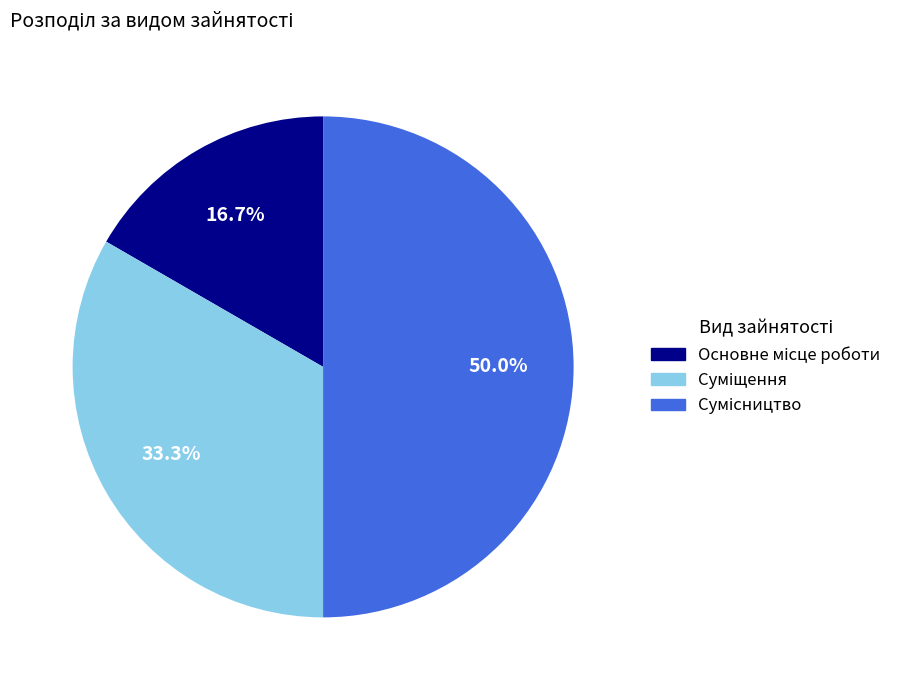

How many segments does this pie chart have?

3